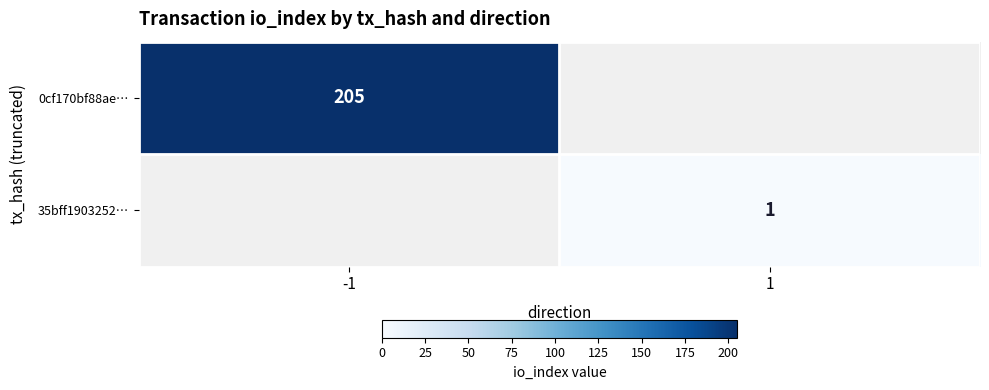

Between 1 and -1, which is larger?

-1